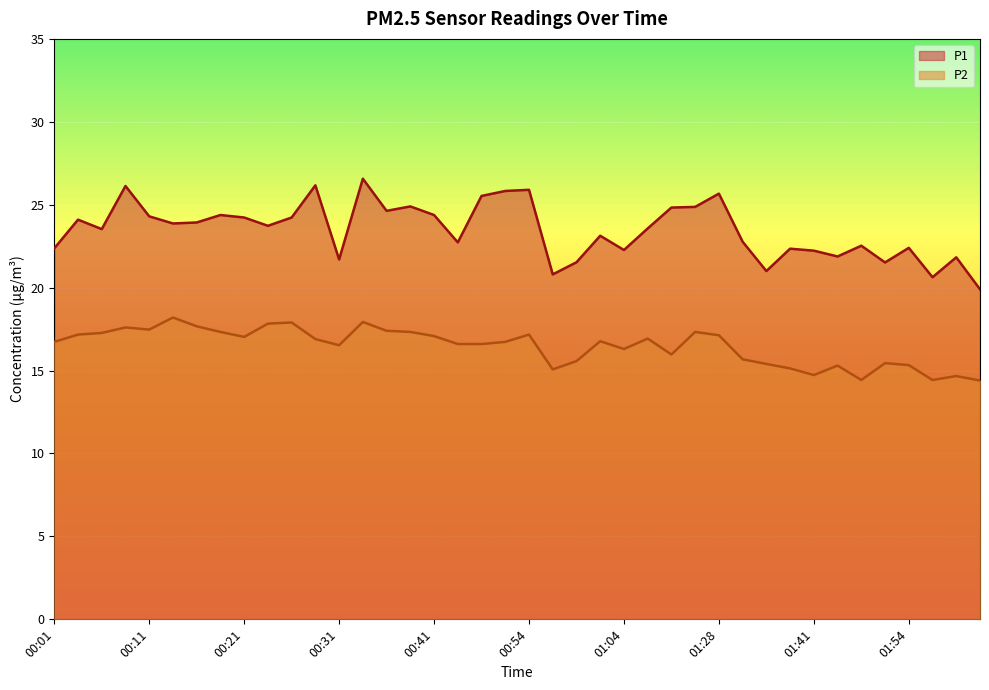

True or false: P2 and P1 cross at least once.

False